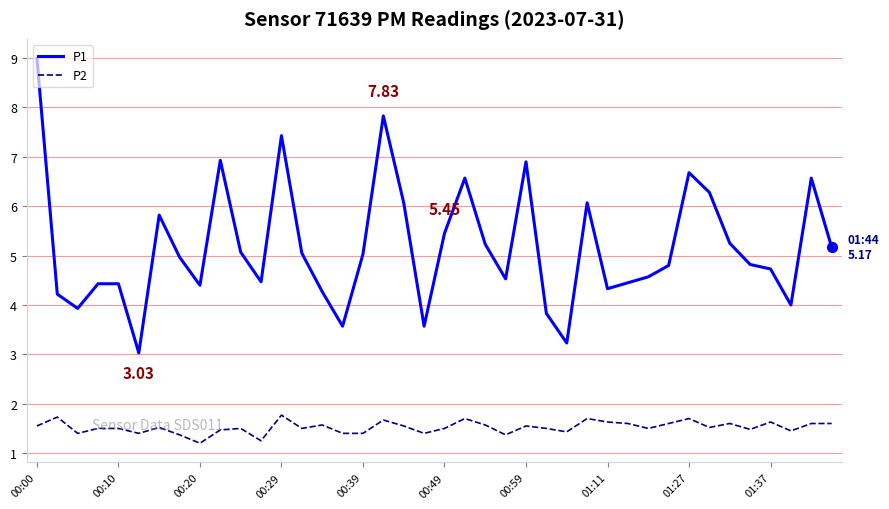

Rank the series by their maximum value, from lowest to highest.

P2, P1